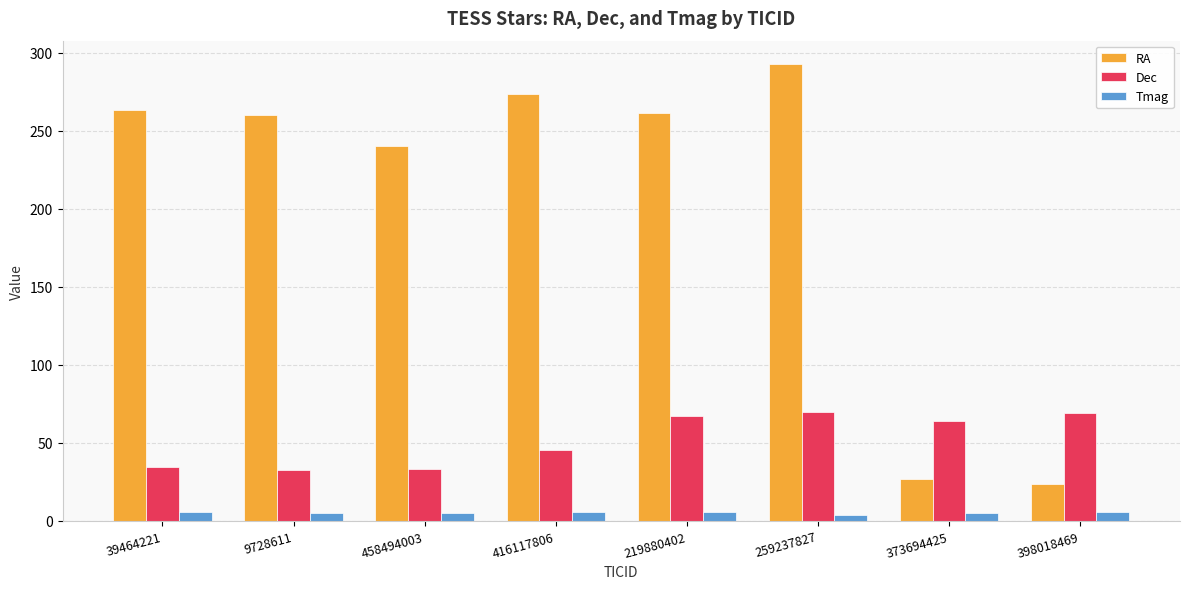

What position from the left is 9728611?

2